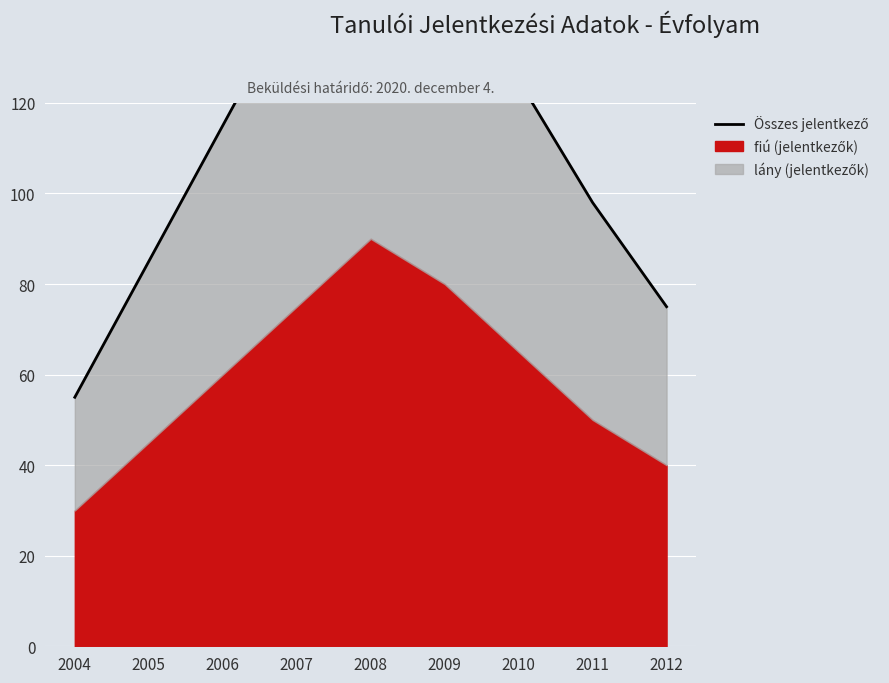

Between 2009 and 2008, which is larger?

2008